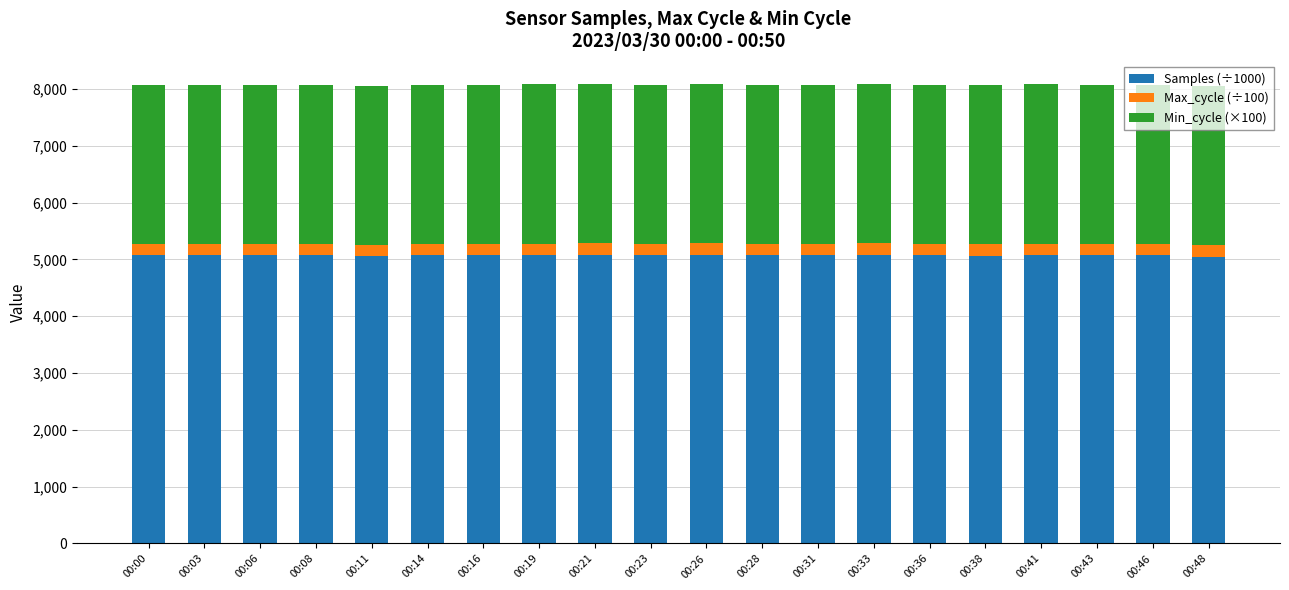

What is the maximum value for Samples (÷1000)?

5080.5